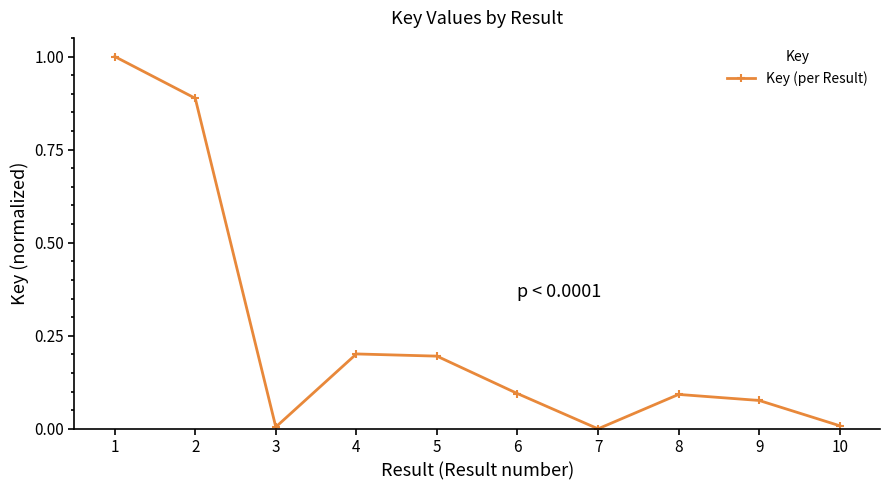

What is the difference between the maximum and minimum values?

1.0